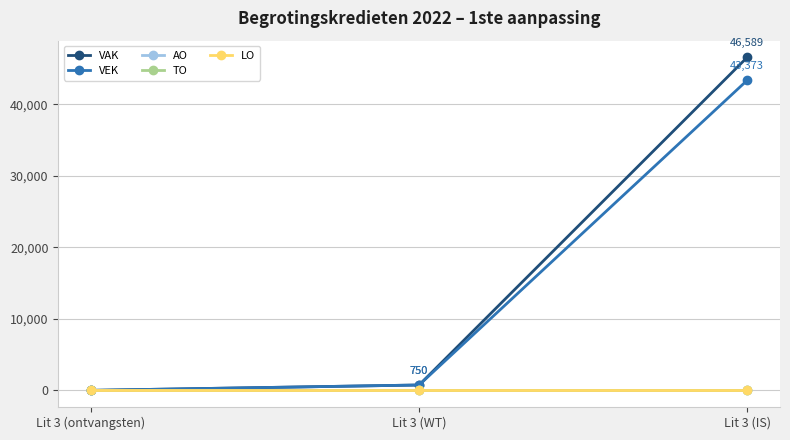

What is the sum of all VAK values?

47339